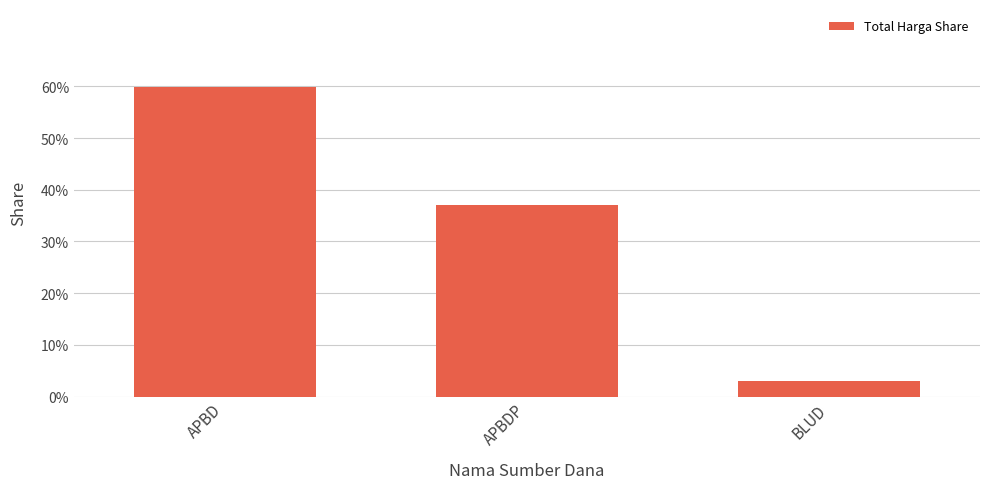

What is the maximum value shown in the chart?

0.6